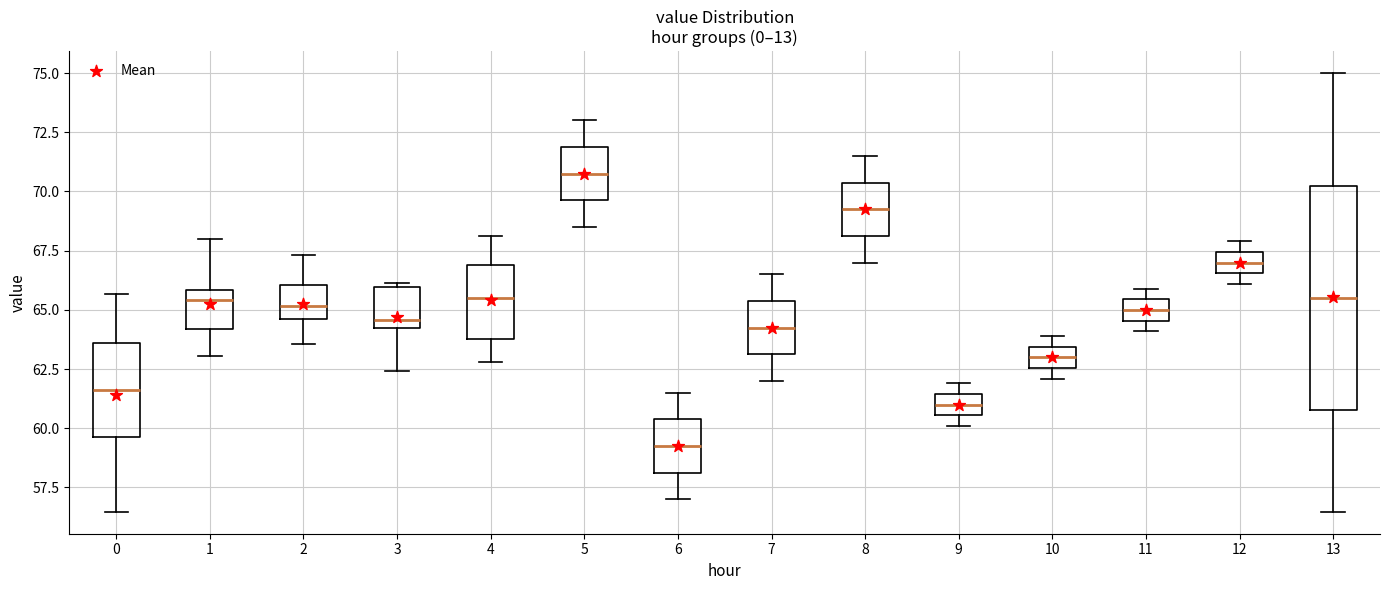

Which box is the tallest, from its lower edge to its upper edge?

13